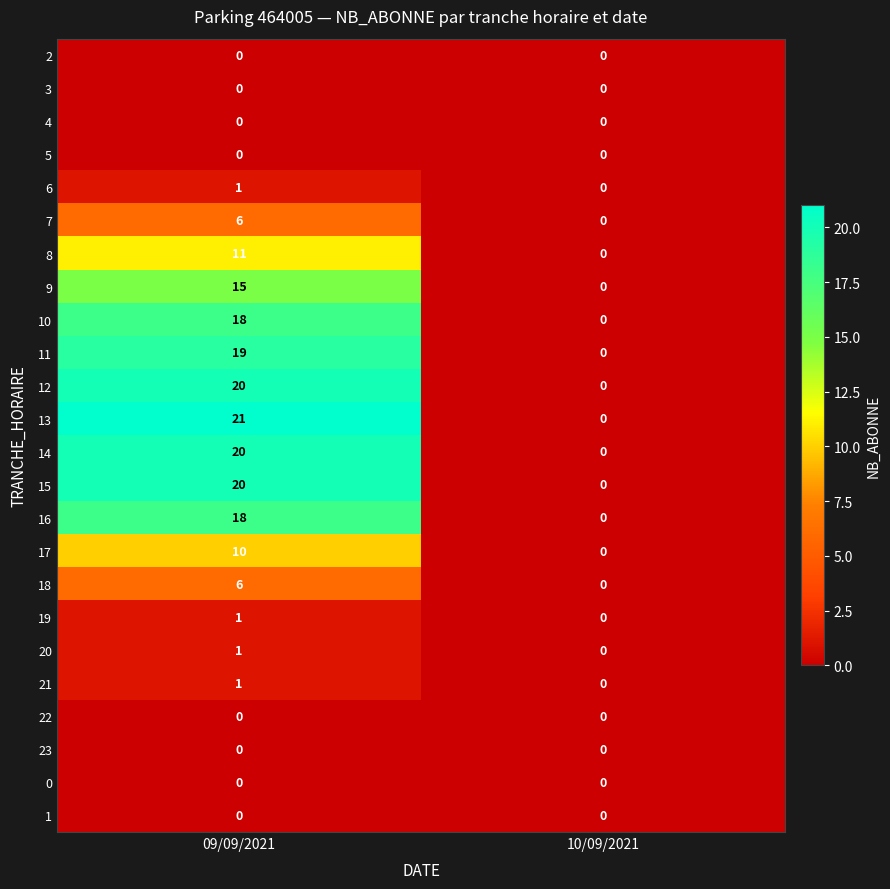

What is the average value of the 9 series?

8